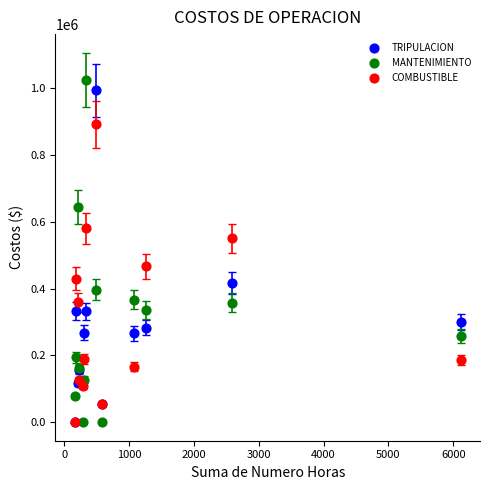

In the TRIPULACION series, what Y value is closest to 496927?

416159.0